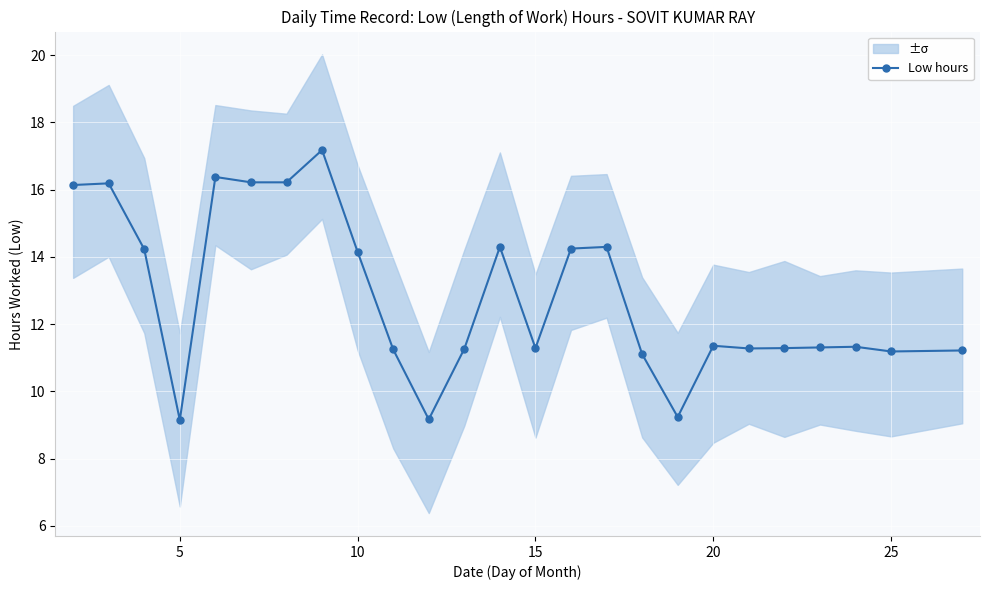

What is the highest value of the Low hours series?

17.2